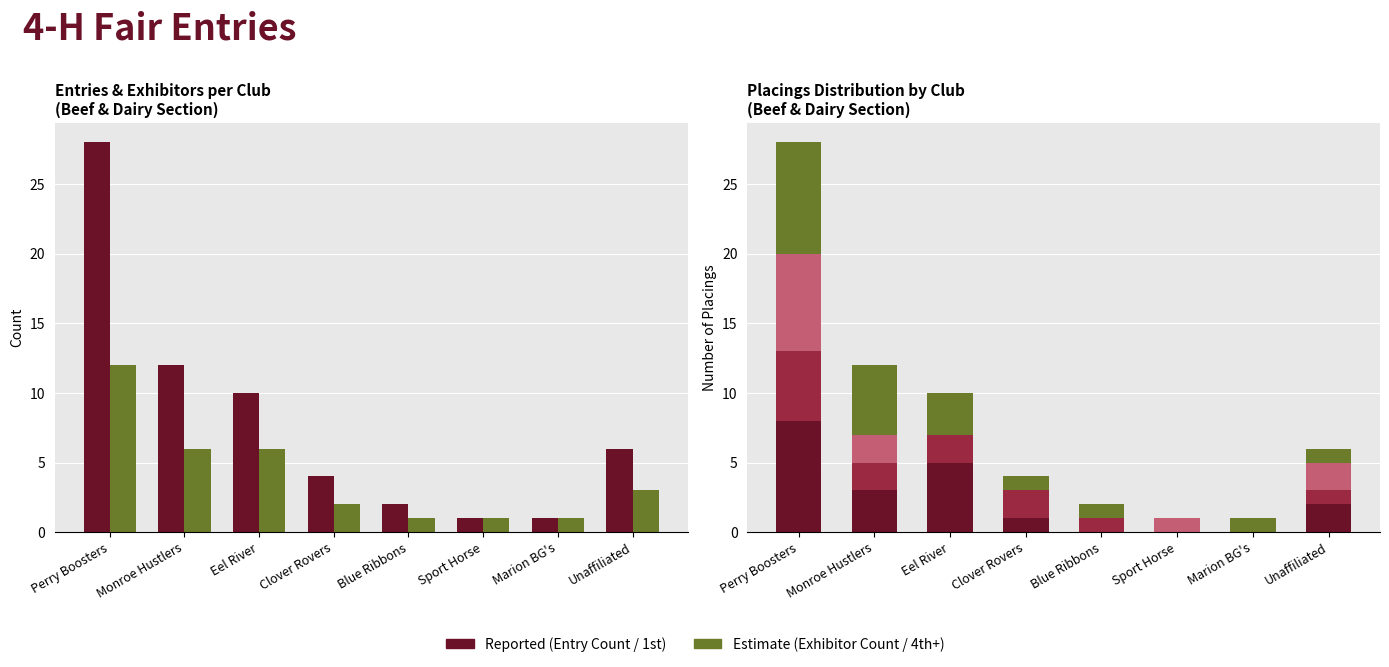

How many bars are there in total?

48